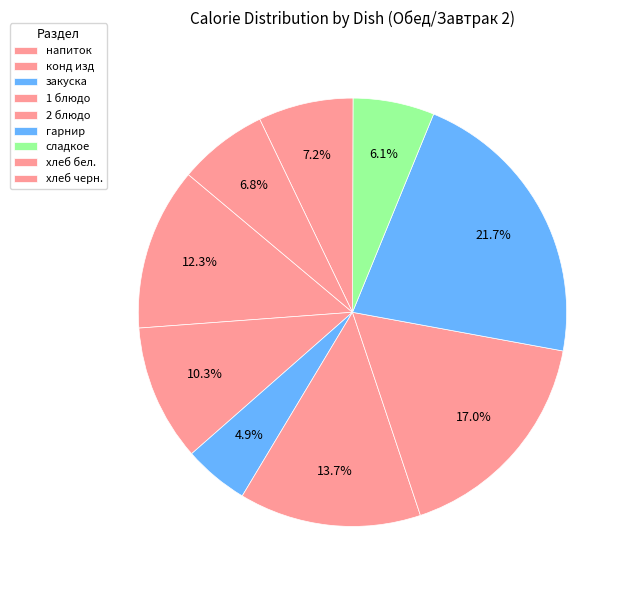

True or false: напиток accounts for 5% of the total.

False